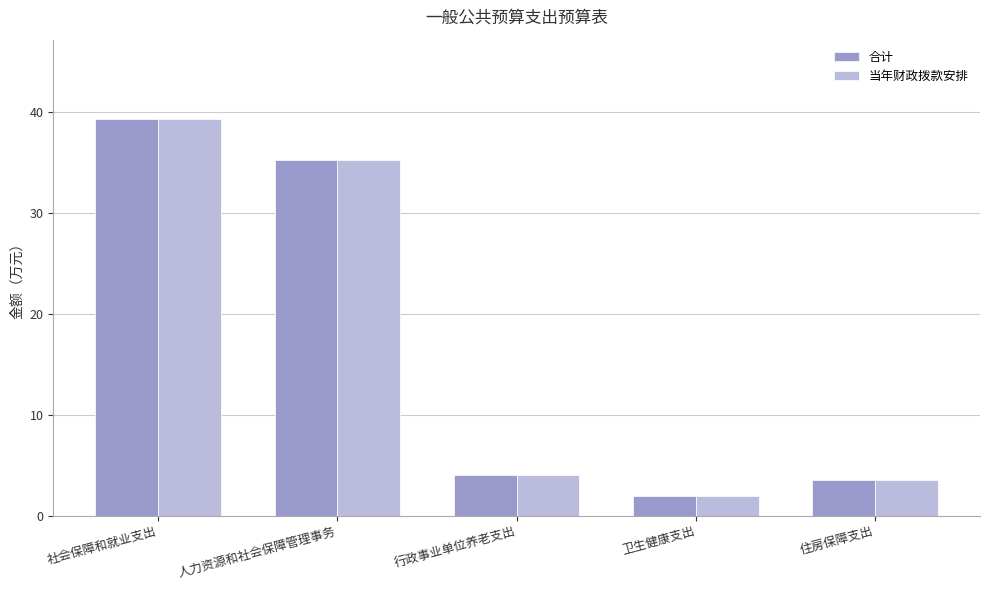

How many bars are there in total?

10